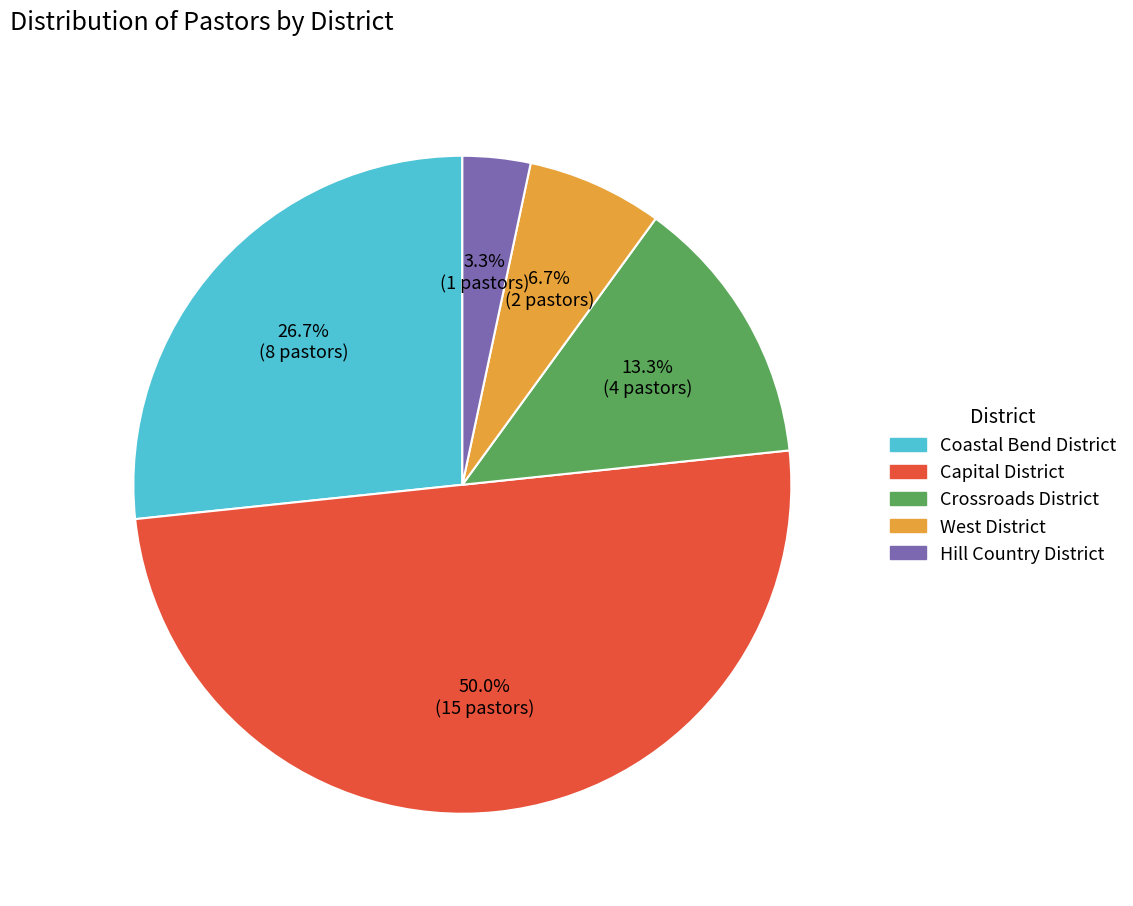

To the nearest percent, what is the difference between the West District and Capital District slice percentages?

43%